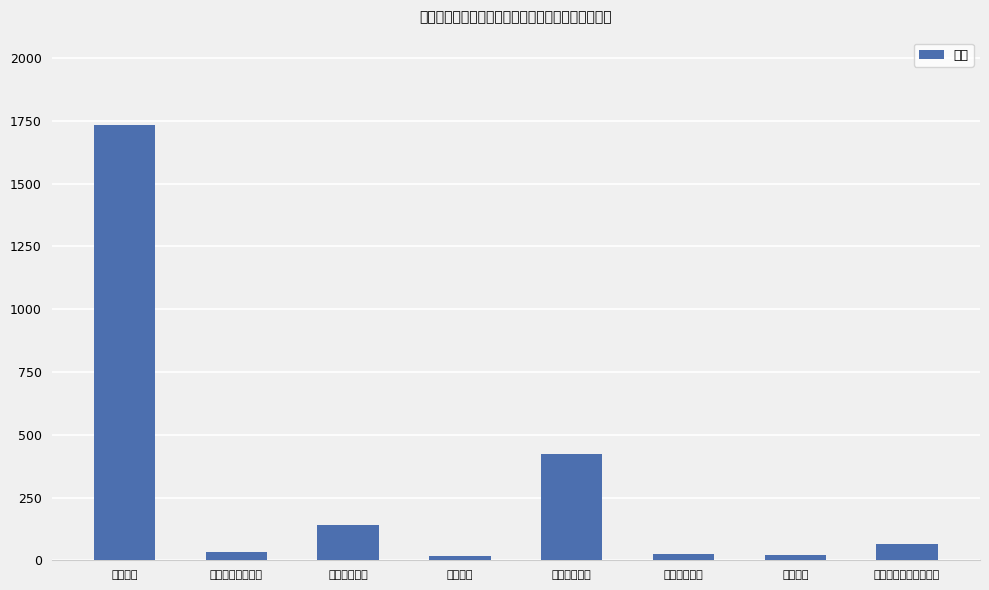

What is the difference between the values at 专项普查活动 and 行政运行?

1313.0